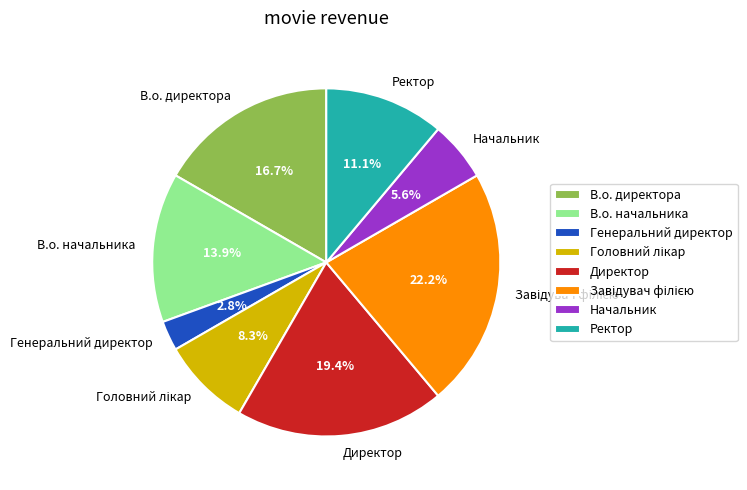

How many segments does this pie chart have?

8